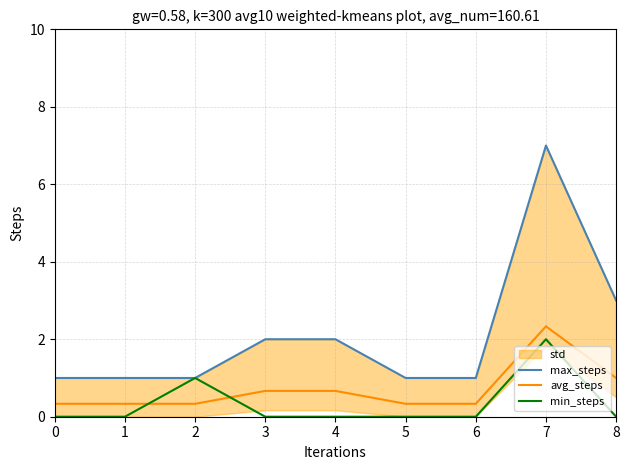

Which has a higher value, 5 or 4?

4